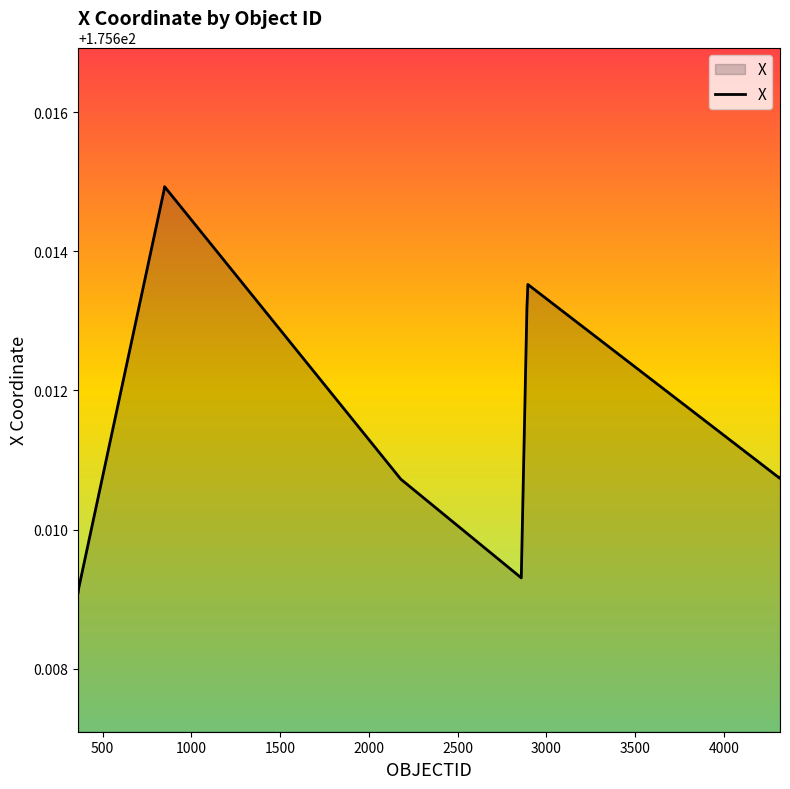

What is the sum of all values?

2458.6